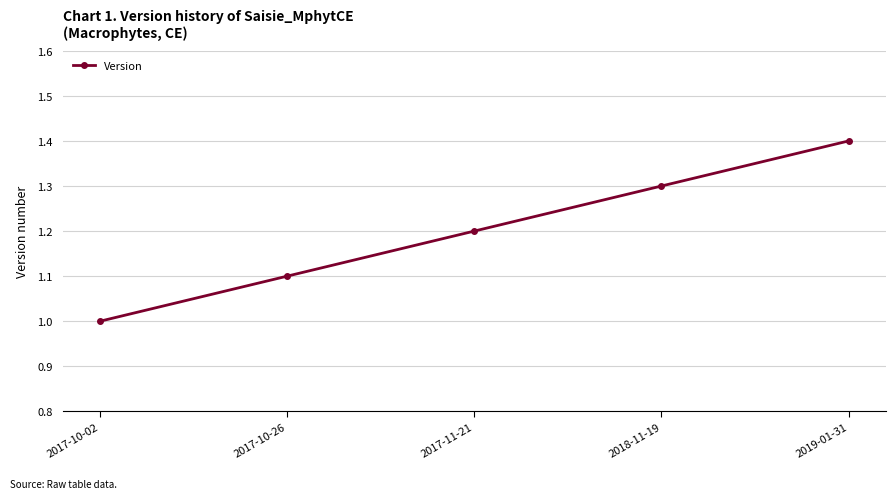

What is the label of the 2nd point from the left?

2017-10-26